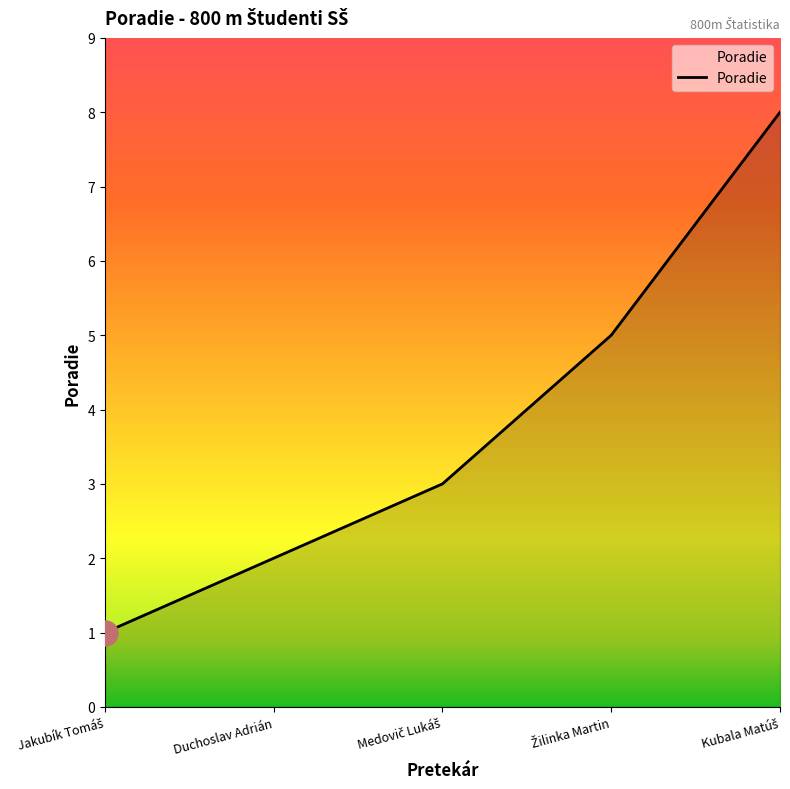

True or false: there are more than 0 points higher than both neighbors.

False